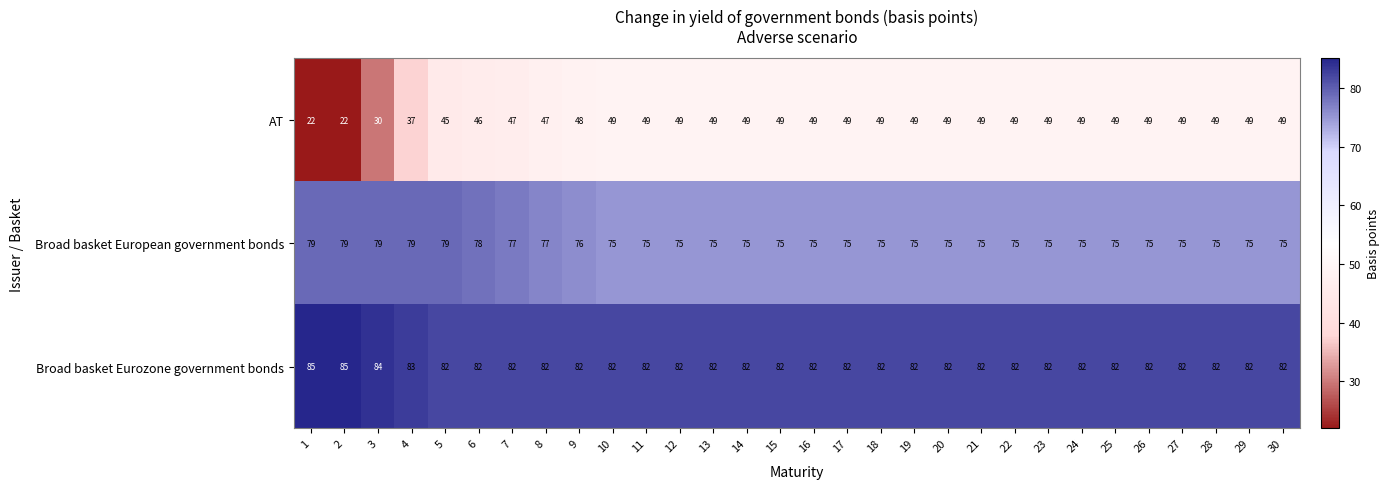

Which series has the widest spread of values?

AT